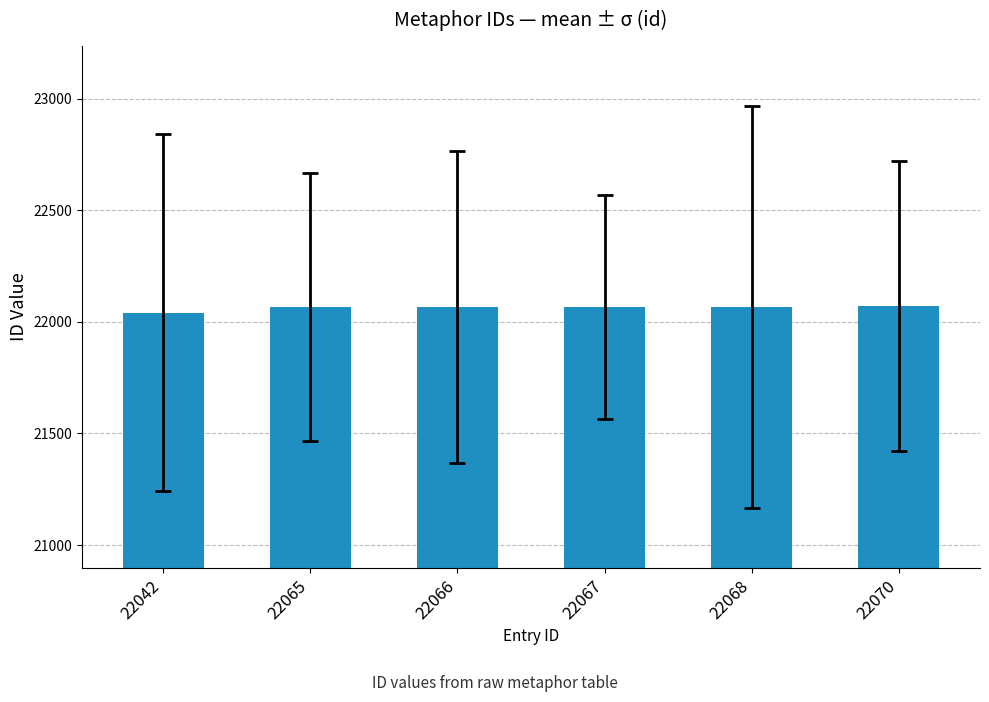

Approximately how many times larger is the value at 22065 compared to 22067?

1.0